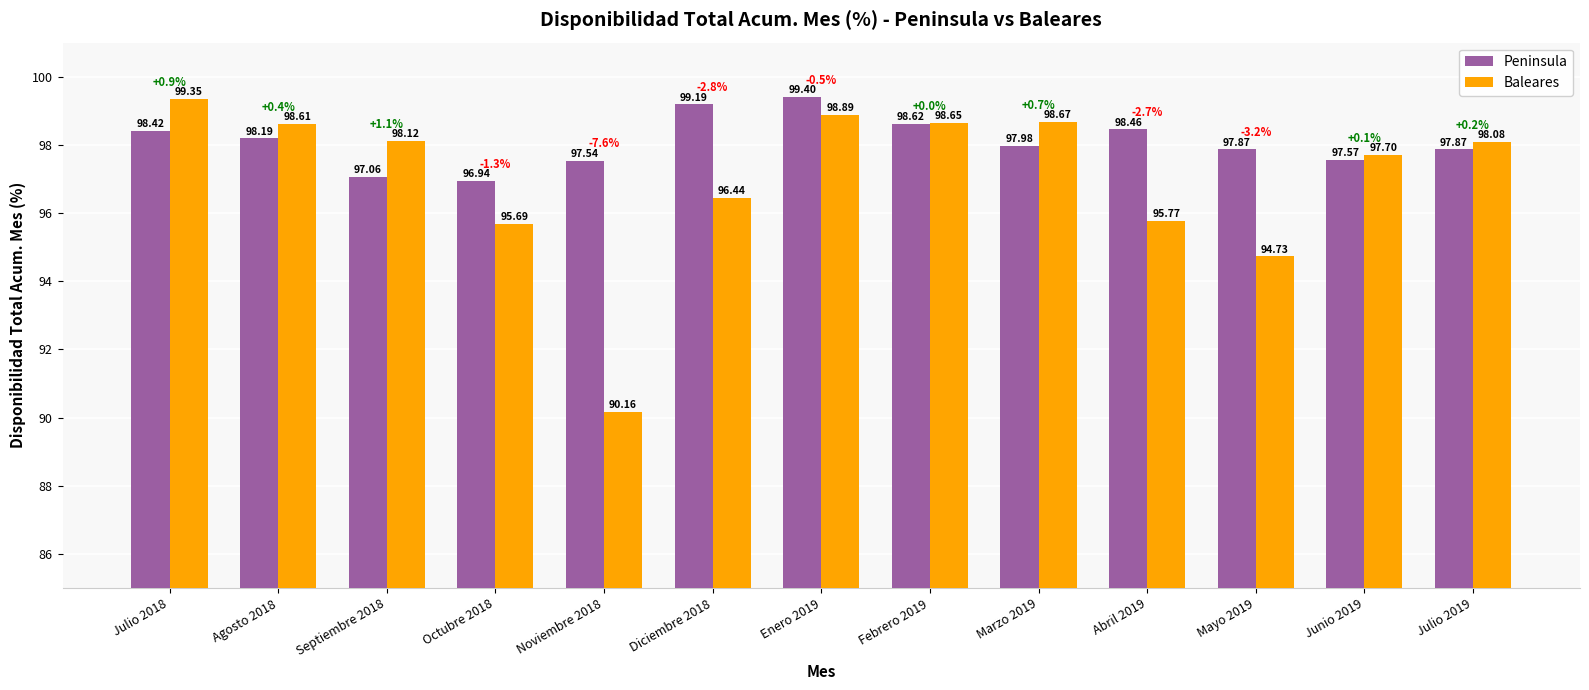

What is the difference between the maximum and minimum values in the Baleares series?

9.2